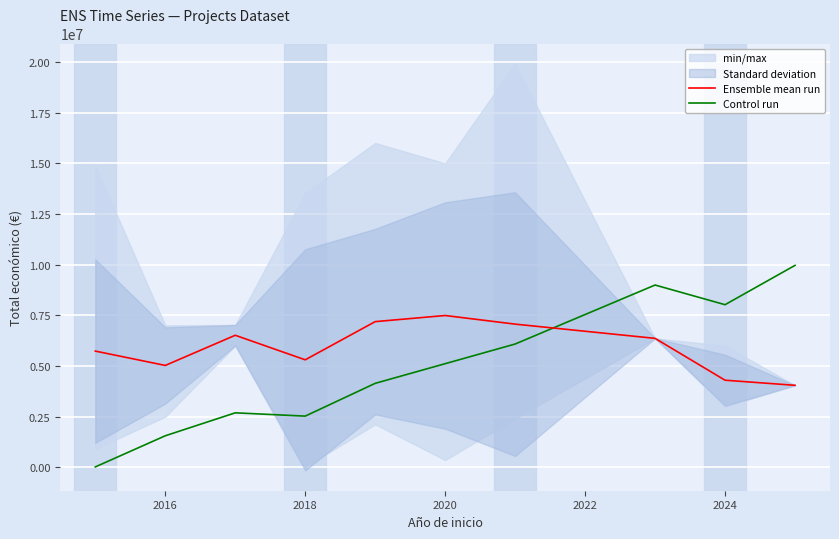

Reading right to left, extract all data points from this chart.

Ensemble mean run: 4041810.0	4293079.0	6357762.0	7060033.0	7485241.6	7183276.7	5299269.3	6510298.5	5022343.7	5729769.6
Control run: 9959008.5	8018875.5	8988942.0	6078742.5	5108676.1	4138609.6	2521832.1	2683509.8	1551765.6	15827.0